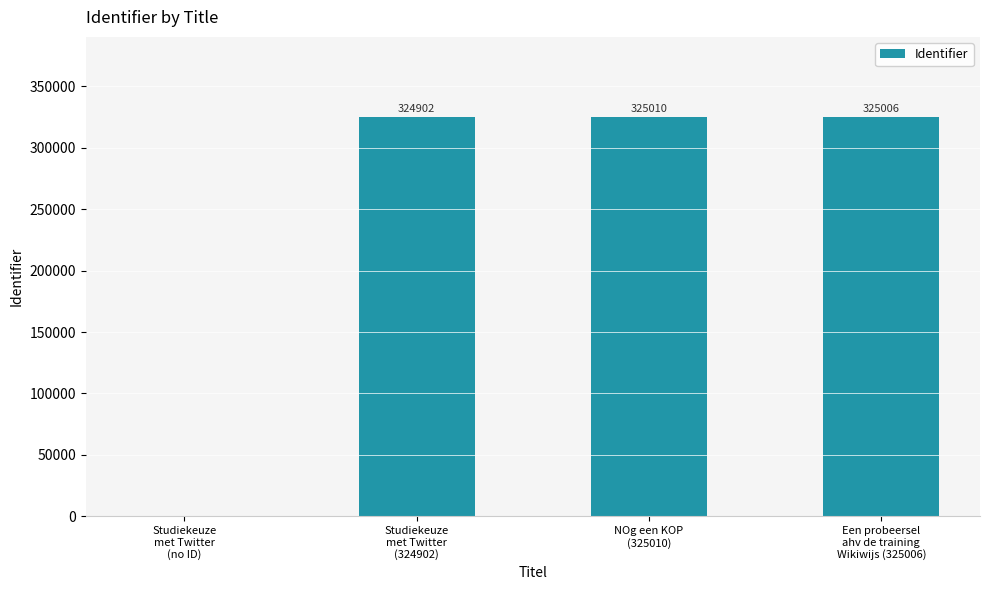

What is the greatest value displayed?

325010